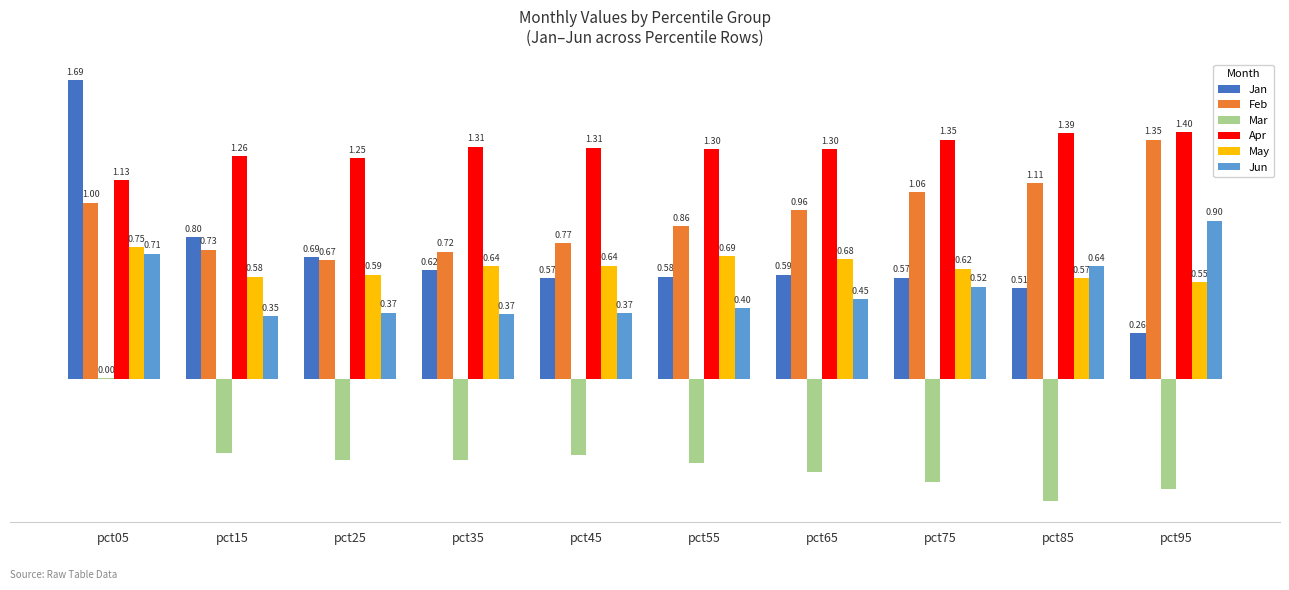

Between pct05 and pct45, which series saw the biggest shift?

Jan